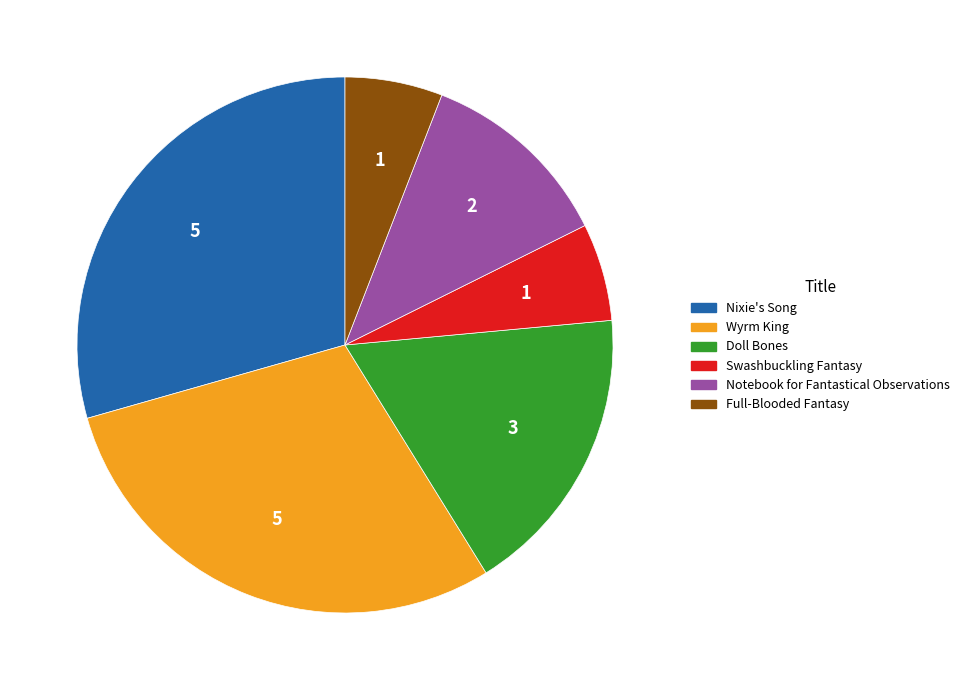

How many segments does this pie chart have?

6